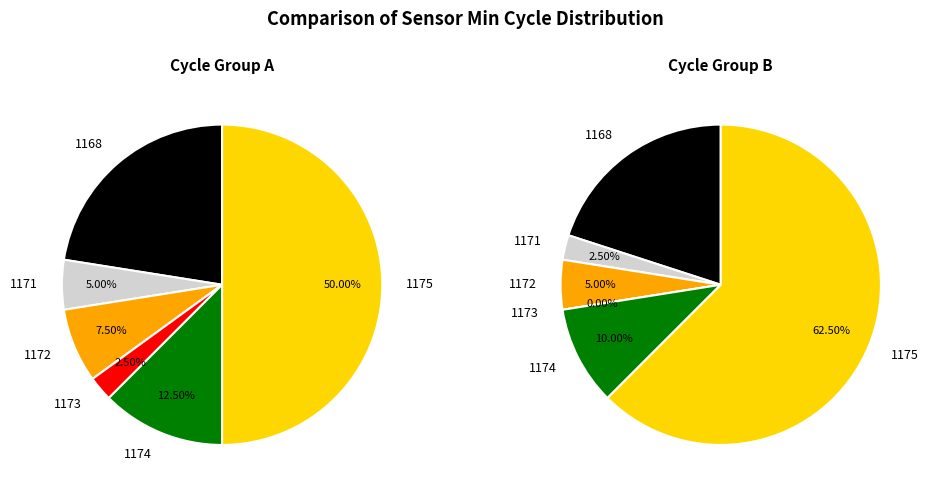

Does Min_1168 account for over 50% of the chart?

No